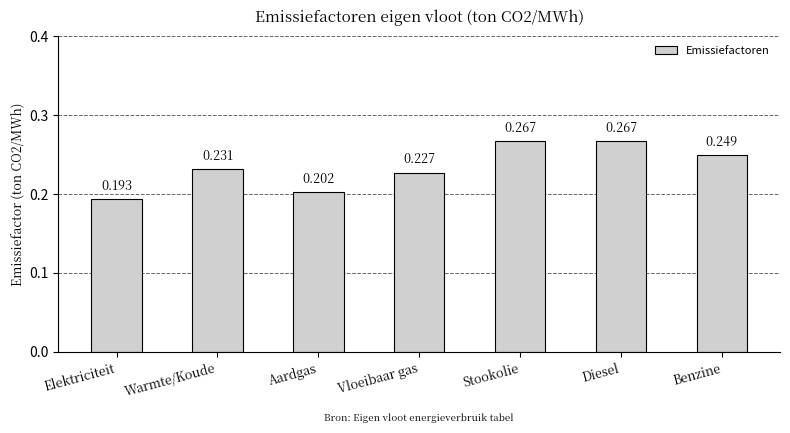

What is the label of the 4th bar from the right?

Vloeibaar gas